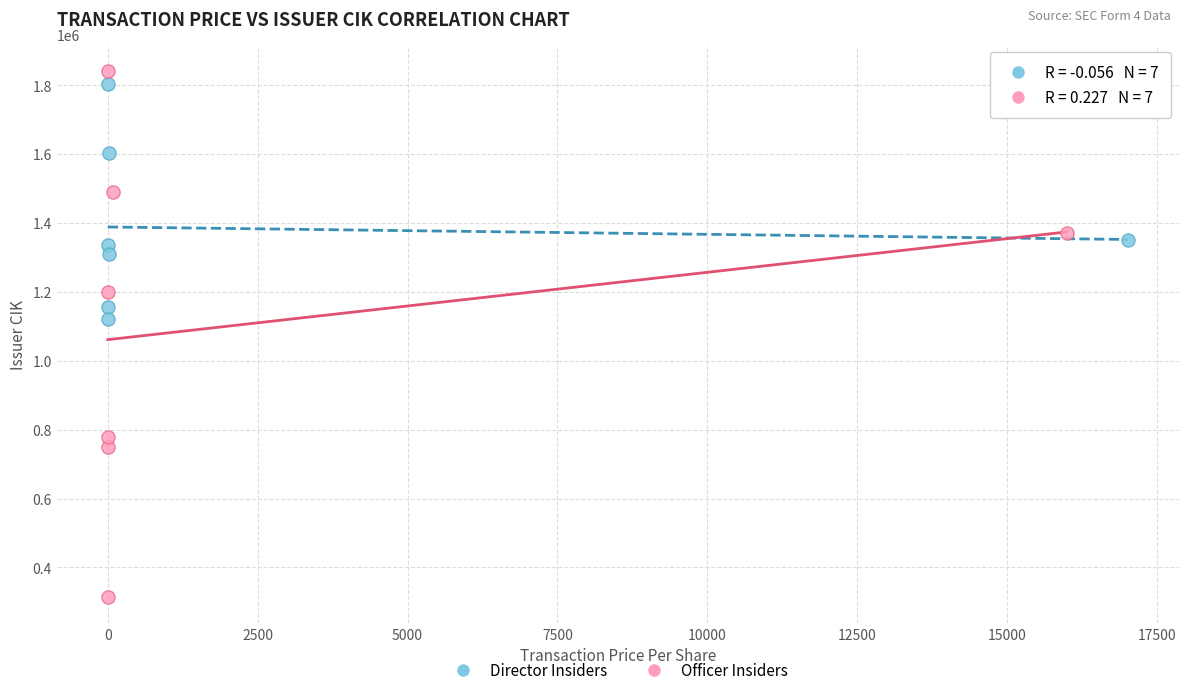

Which series has the widest spread of Y values?

Officer Insiders